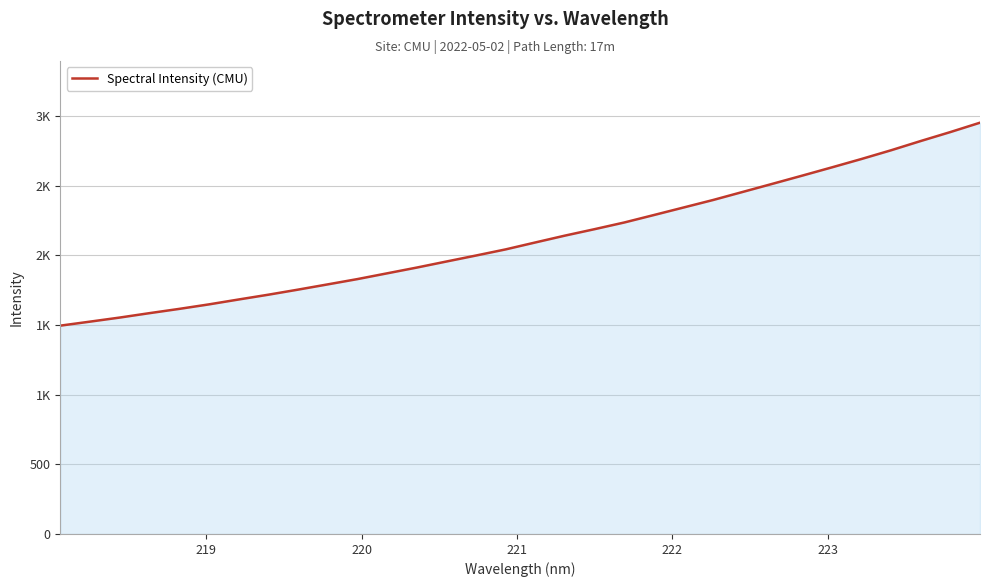

Does the chart have visible grid lines?

Yes